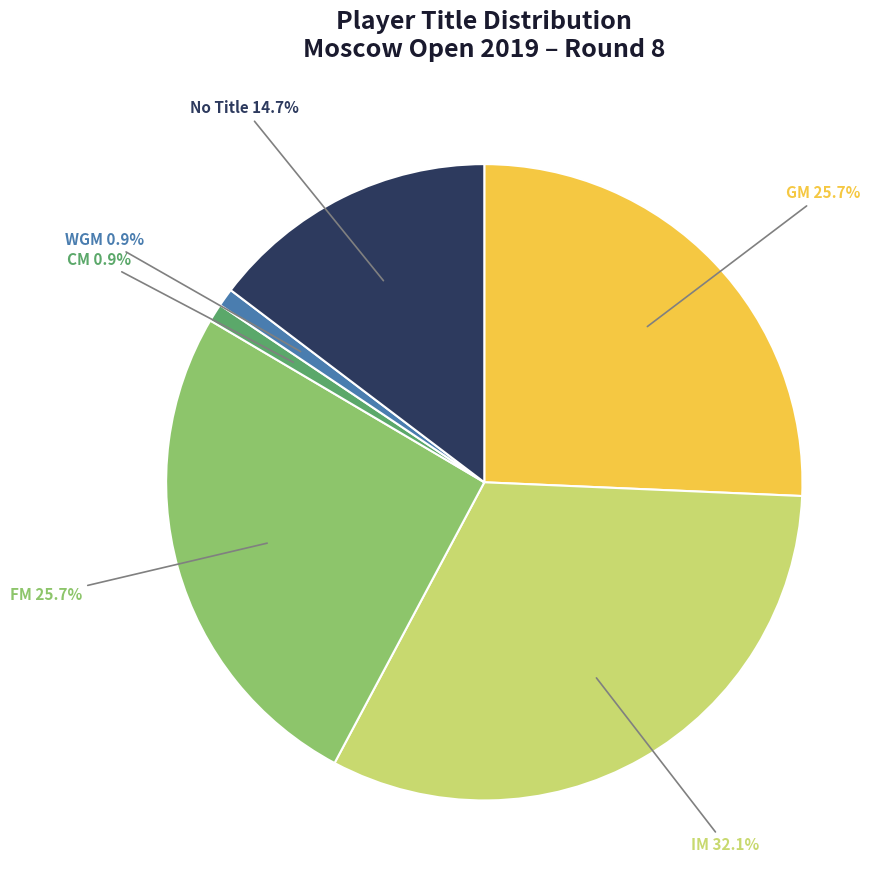

Is there a majority slice in this chart?

No